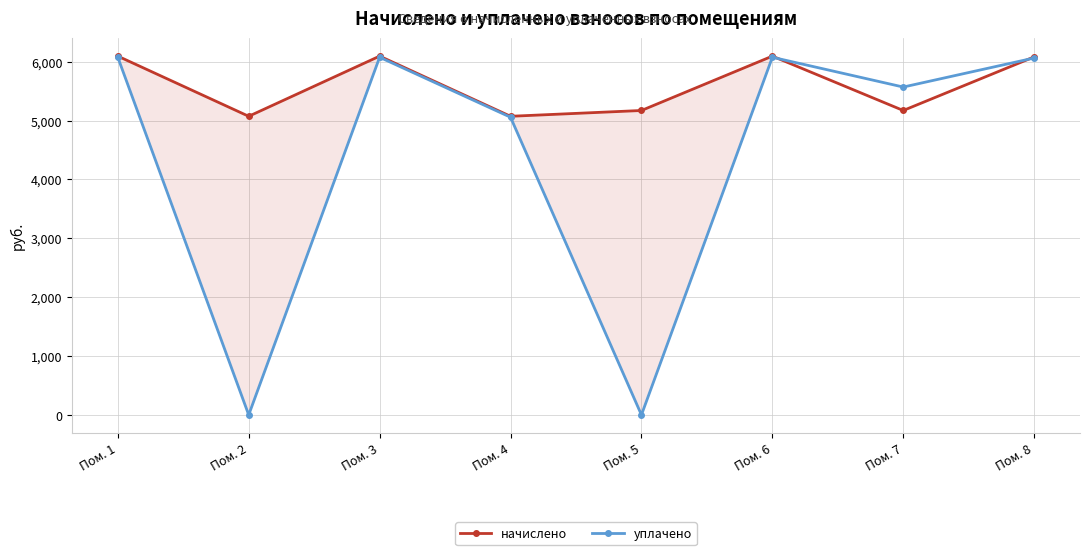

At how many categories does at least one series exceed 281?

8